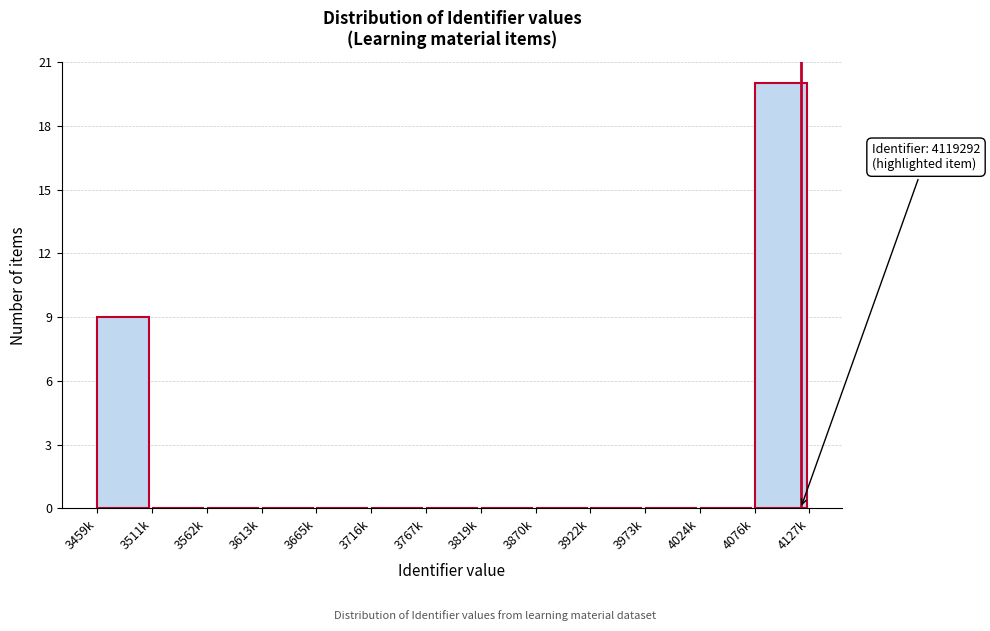

Reading left to right, extract all data points from this chart.

3459k=9	3511k=0	3562k=0	3613k=0	3665k=0	3716k=0	3767k=0	3819k=0	3870k=0	3922k=0	3973k=0	4024k=0	4076k=20